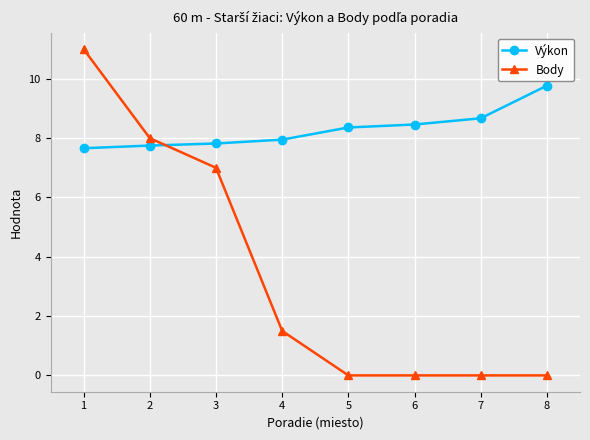

Which series has the largest total across all categories?

Výkon